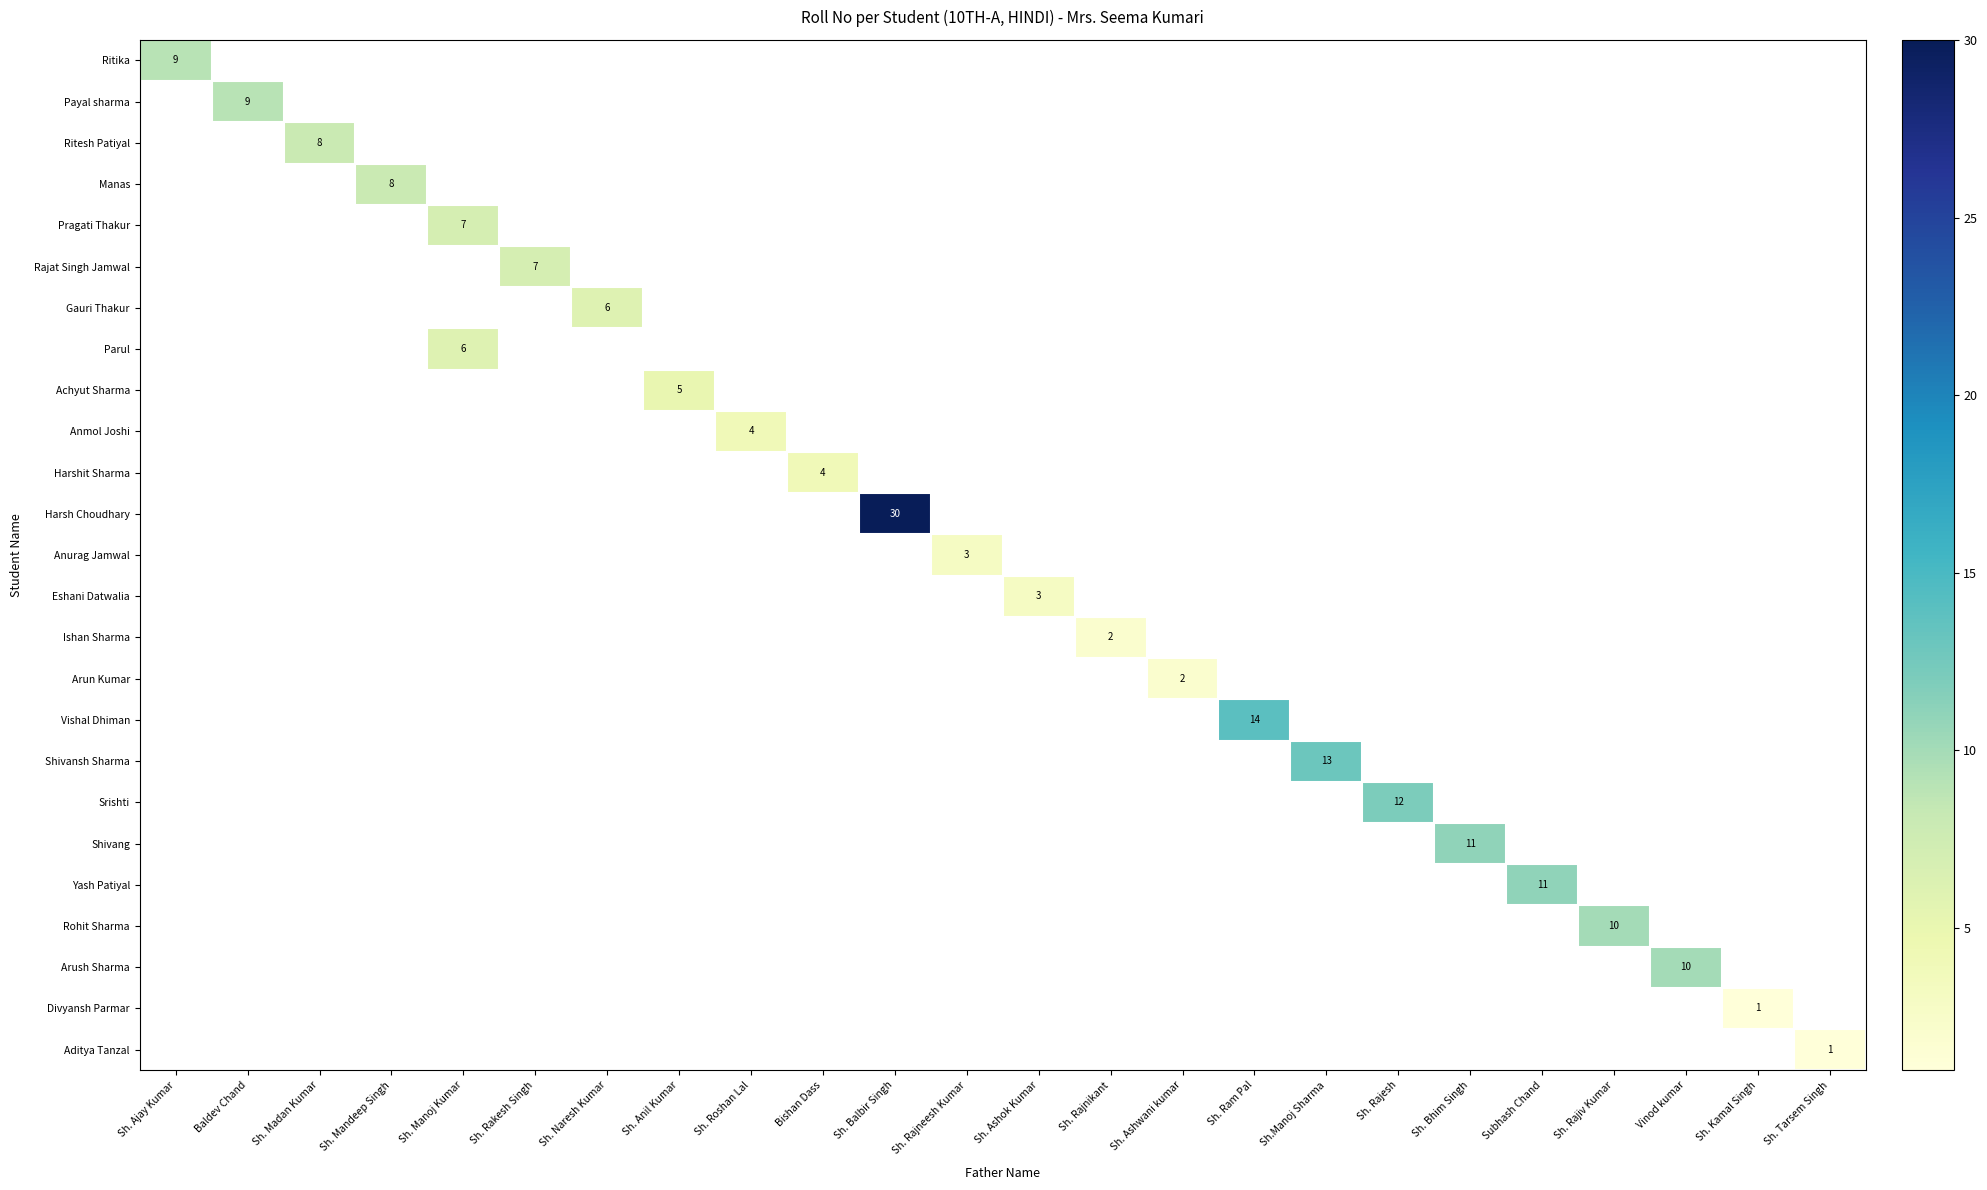

True or false: Anurag Jamwal has a value of 3 at Sh. Rajneesh Kumar.

True